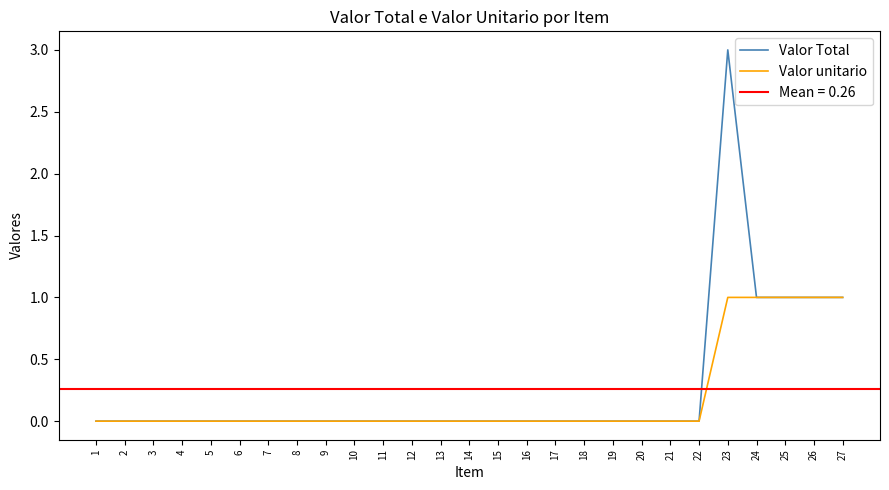

Is the value of Valor unitario at 23 greater than the value of Valor Total at 17?

Yes